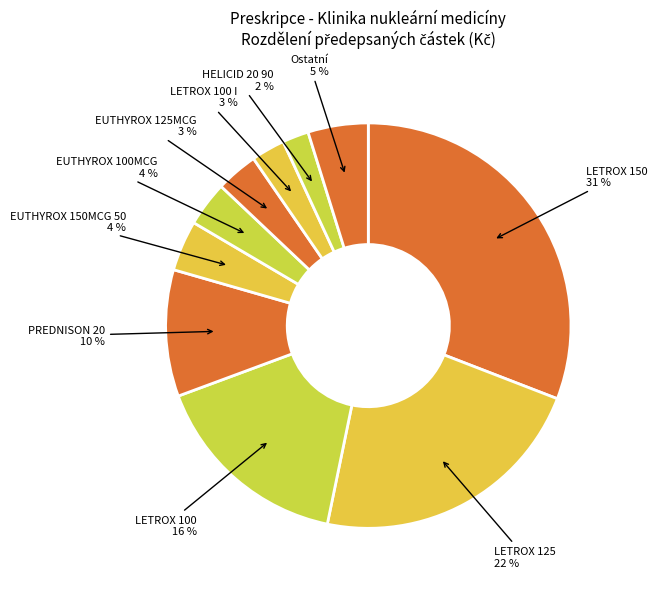

True or false: EUTHYROX 125MCG accounts for 3% of the total.

True